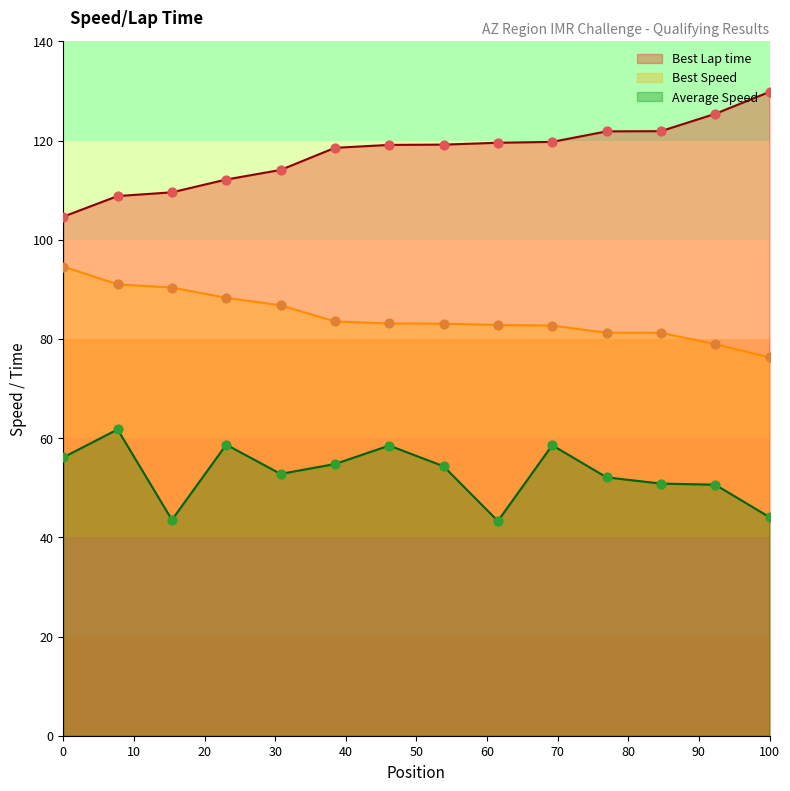

True or false: Average Speed and Best Lap time cross at least once.

False